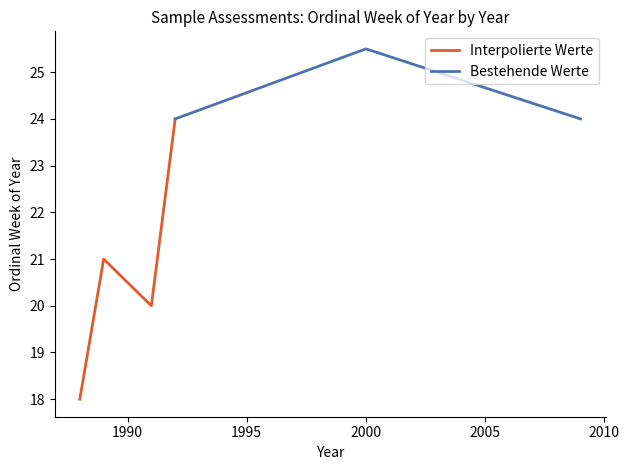

In Interpolierte Werte, how many points are lower than both neighbors (excluding endpoints)?

1